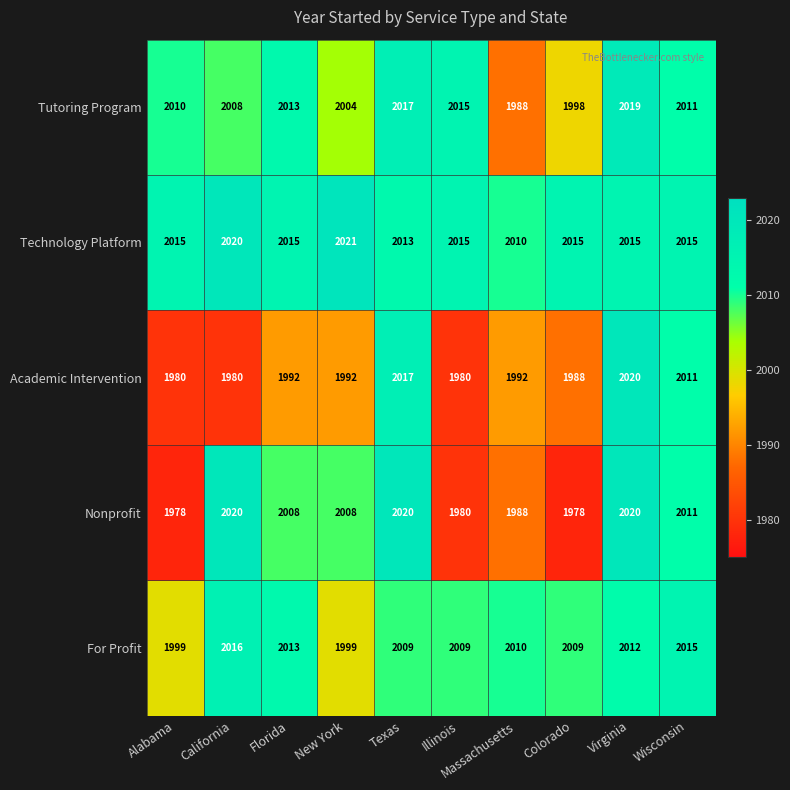

Count the number of categories in the chart.

10